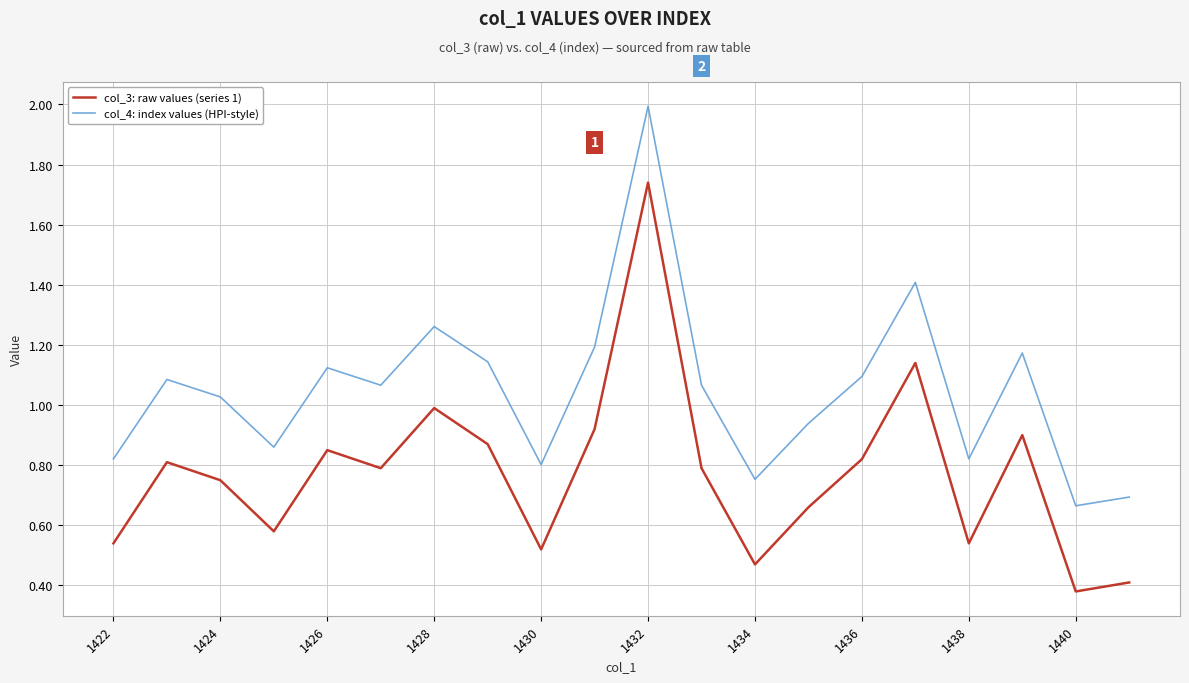

Which series has the widest spread of values?

col_3: raw values (series 1)